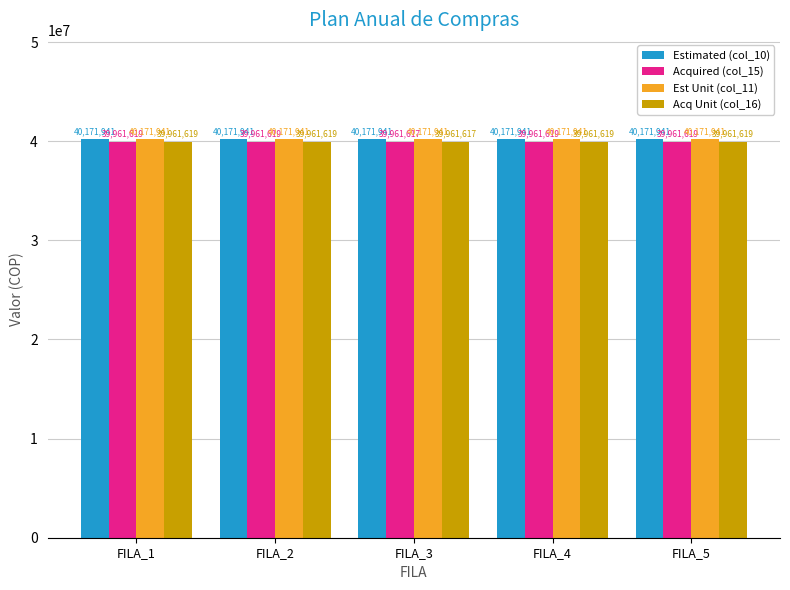

What is the maximum value shown in the chart?

40171941